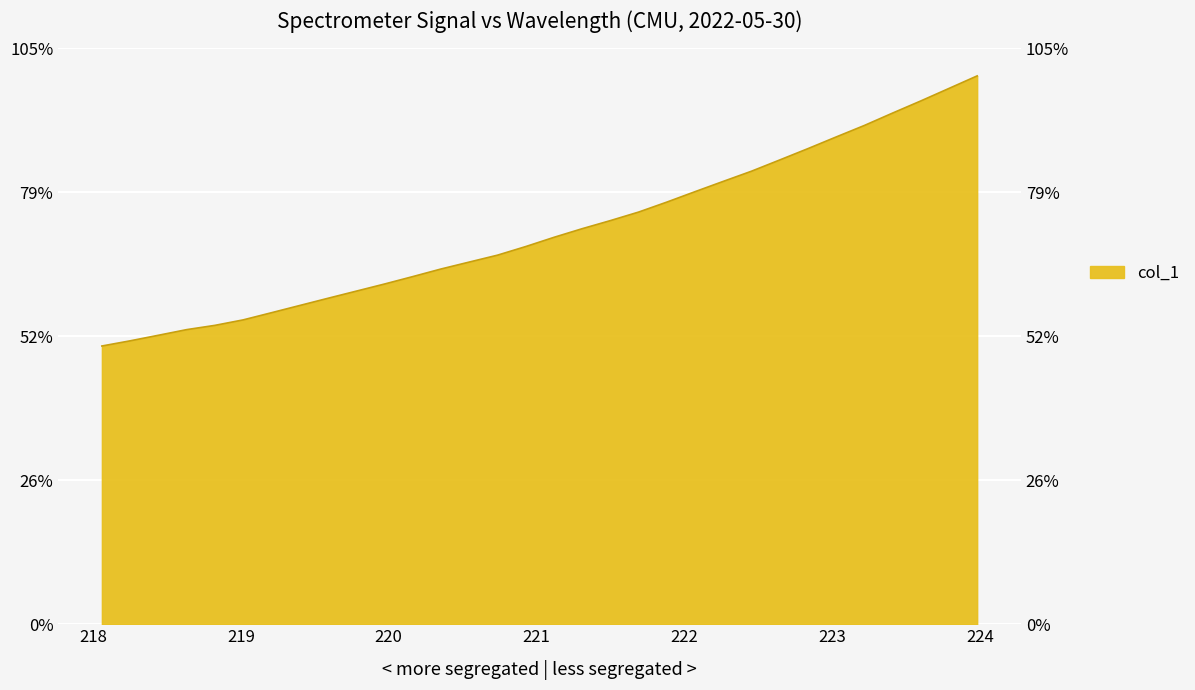

What value does the data have at 218.8244?

1382.1